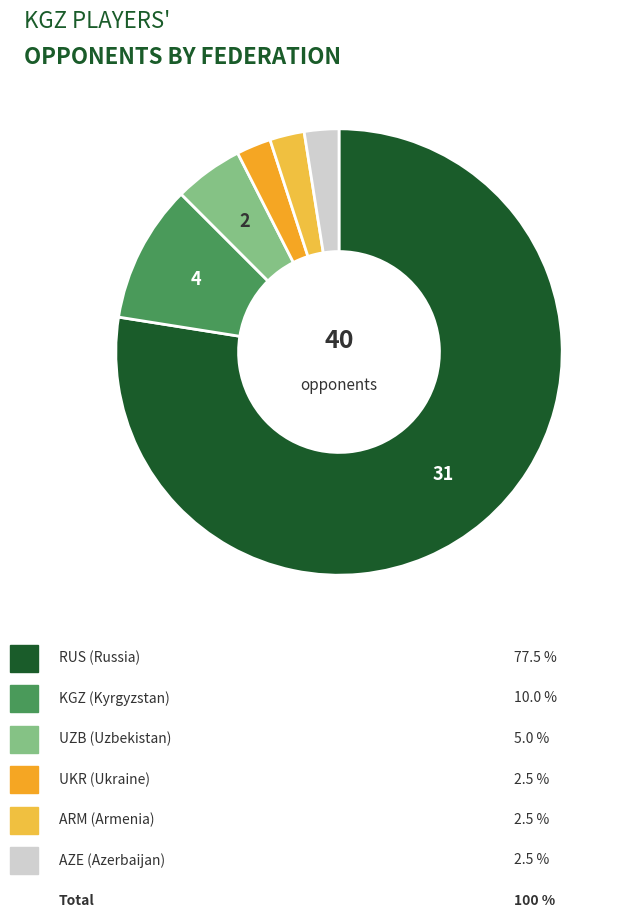

Count the number of slices in the pie.

6